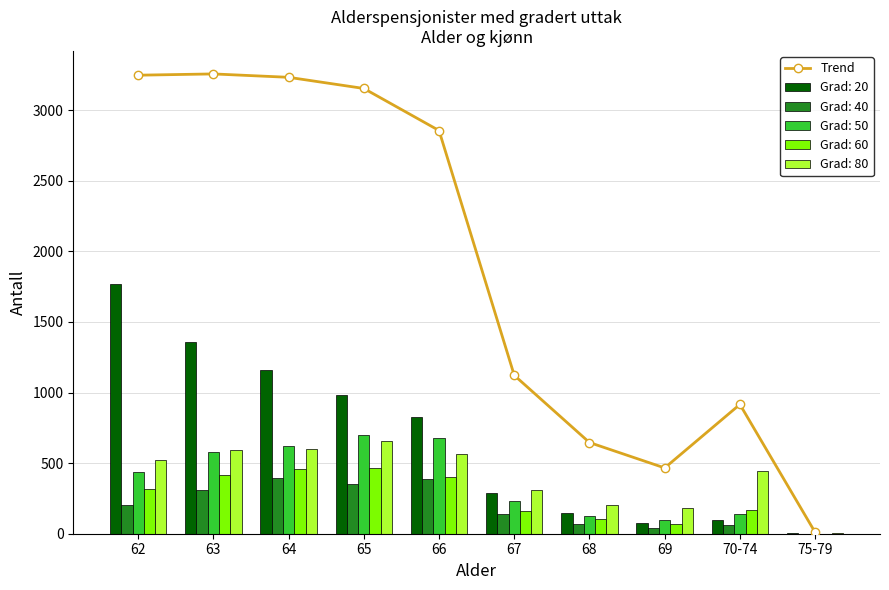

How many categories are shown in the chart?

10